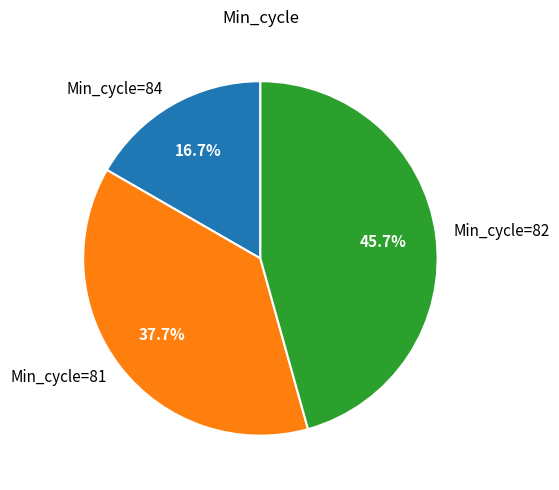

Rank the categories by value from highest to lowest.

Min_cycle=82, Min_cycle=81, Min_cycle=84